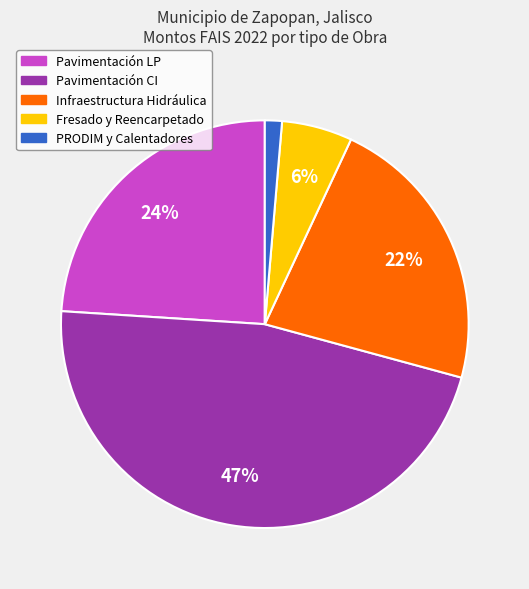

Is there a majority slice in this chart?

No